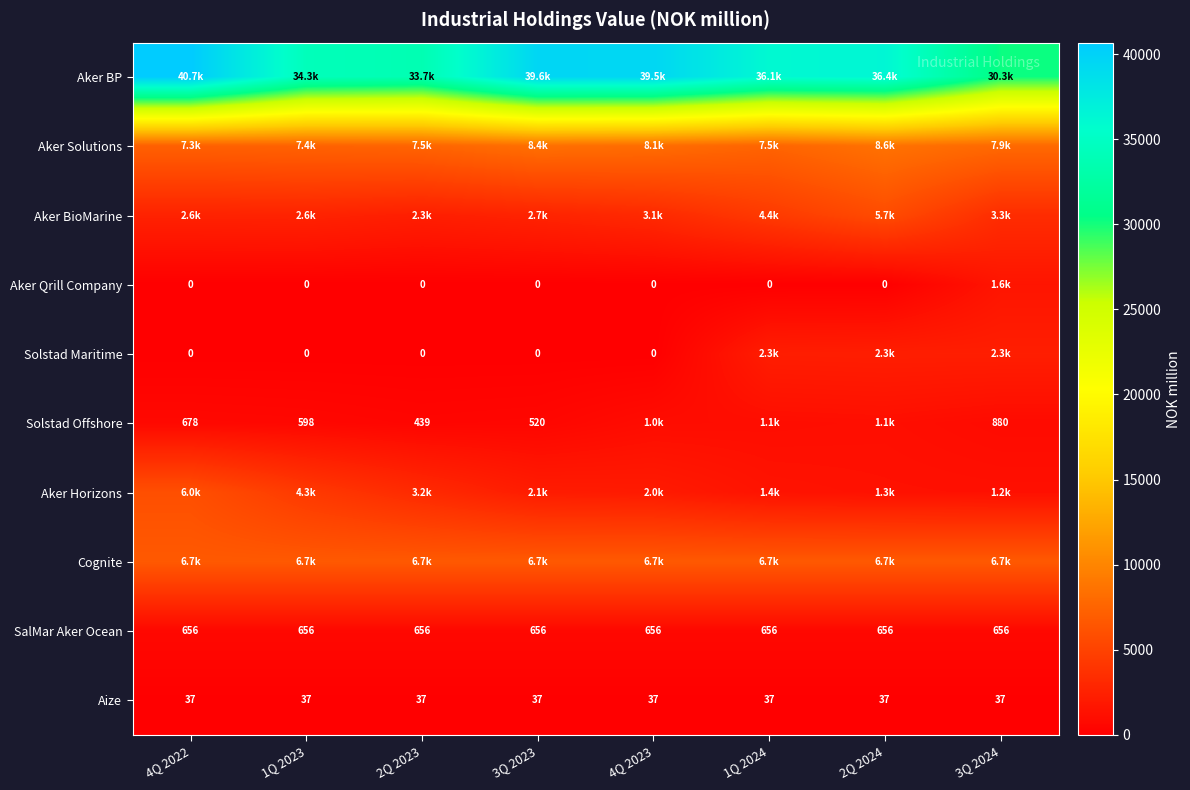

True or false: Aker Solutions has a value of 12058.1 at 4Q 2022.

False